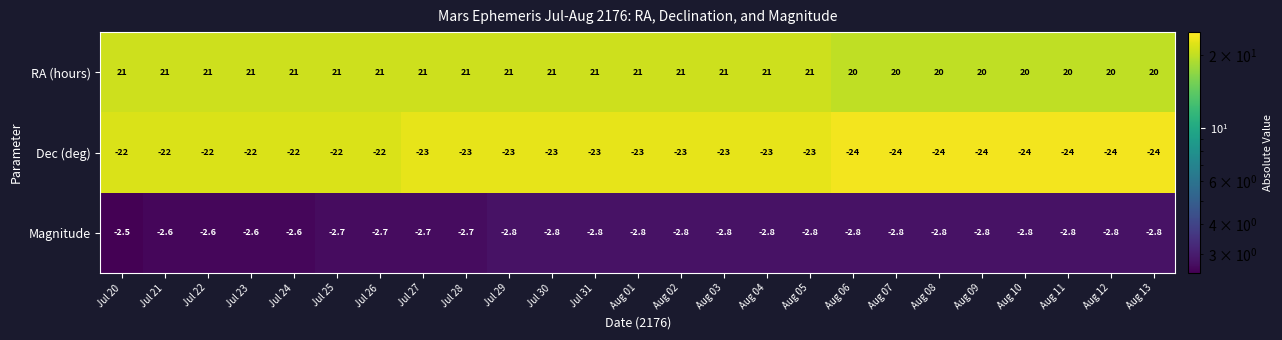

What is the highest value of the RA (hours) series?

21.0